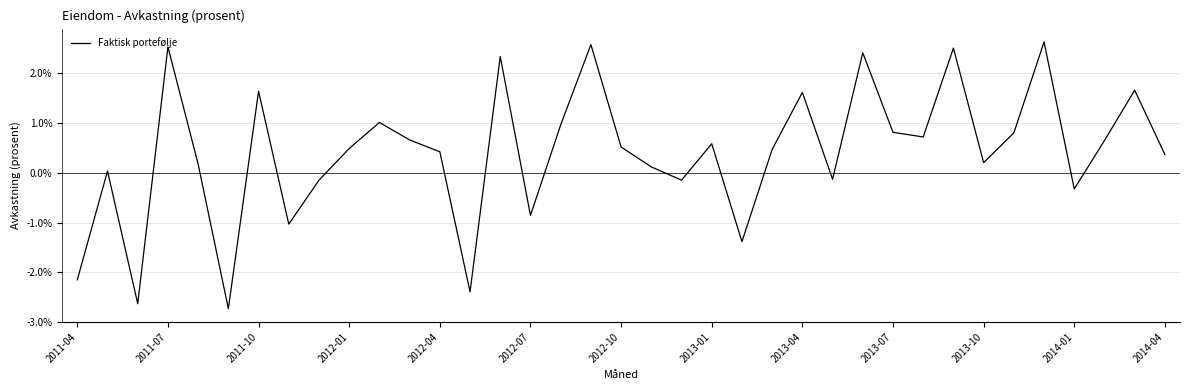

Is this an area chart (filled region under the line)?

No